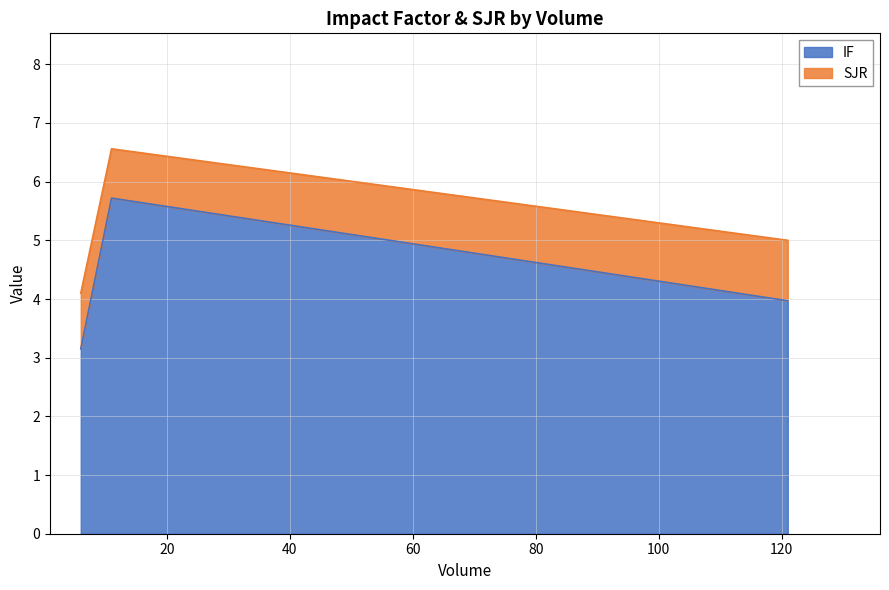

What is the sum of all IF values?

12.8